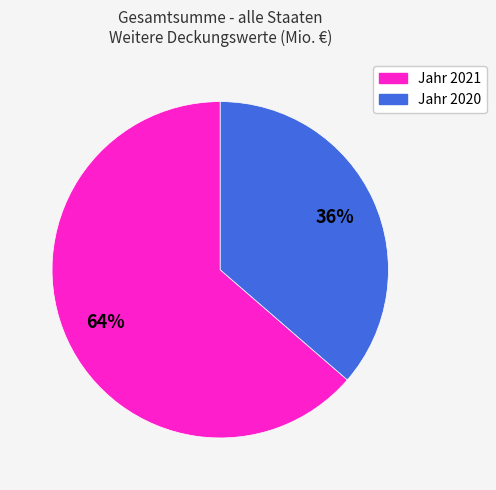

Combined, do Jahr 2020 and Jahr 2021 account for over 50%?

Yes